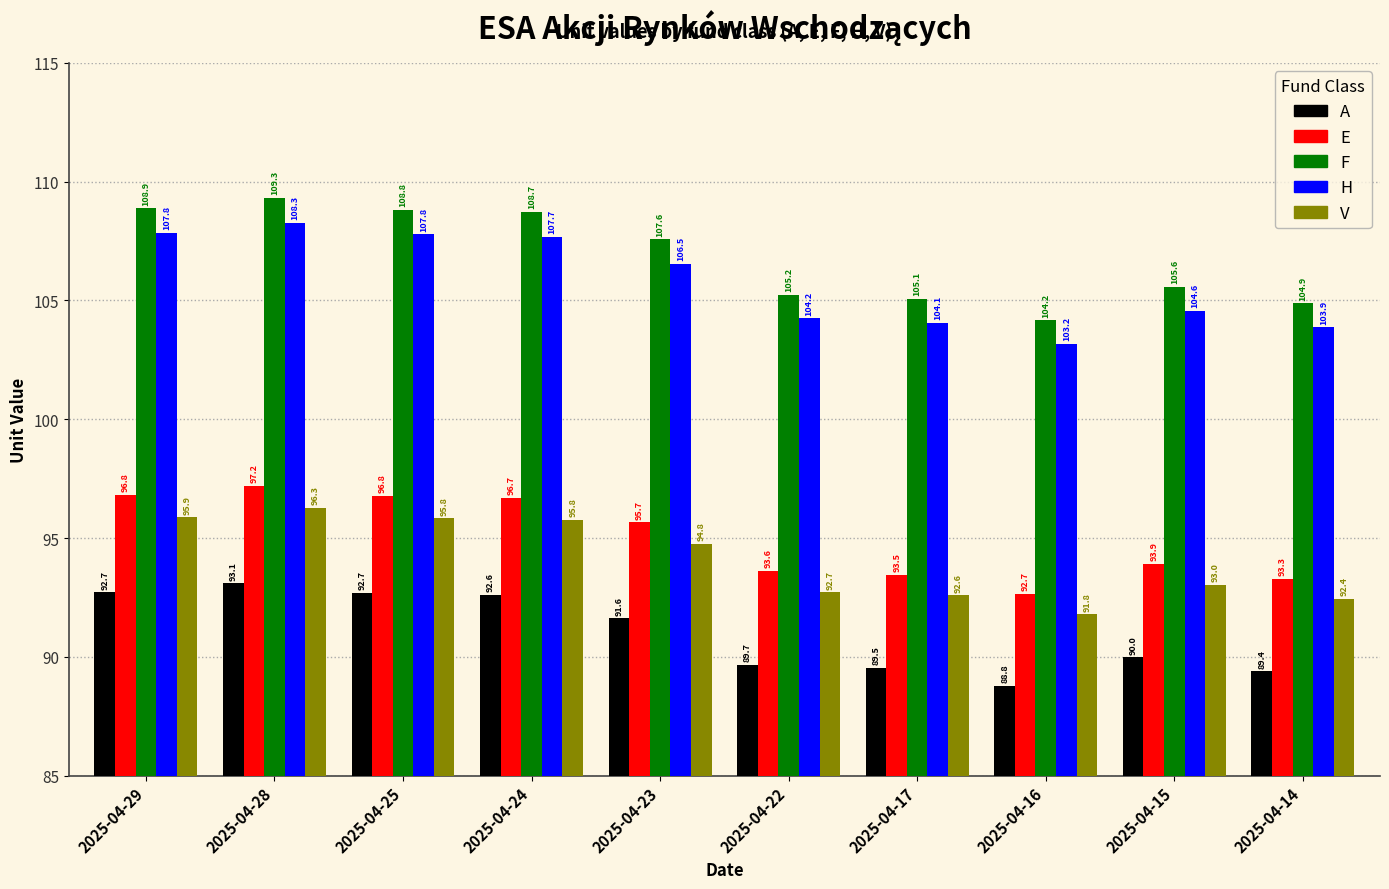

What is the value of the E bar at the 9th from the left?

93.9